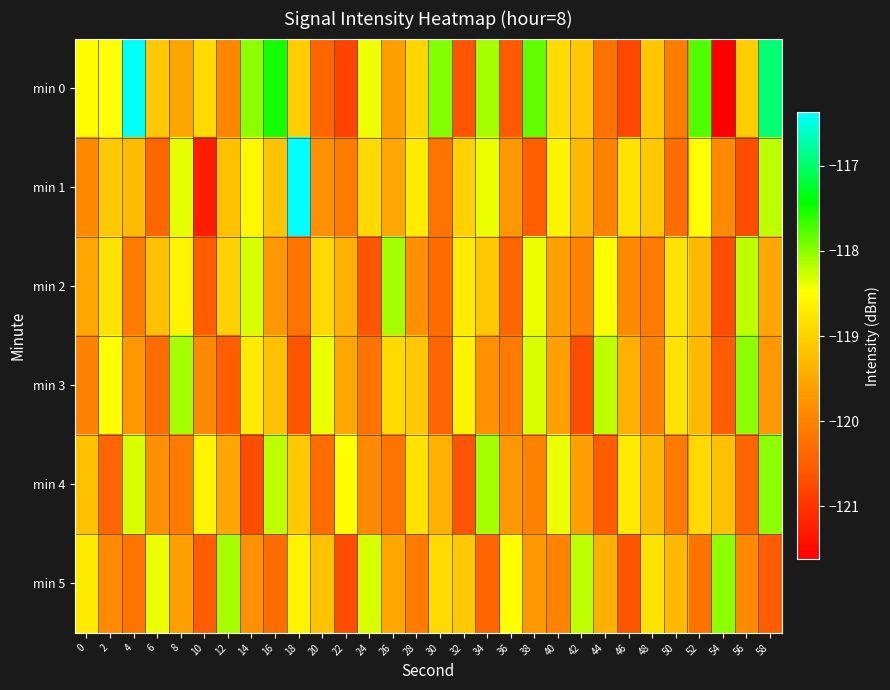

Which series has the widest spread of values?

min 0